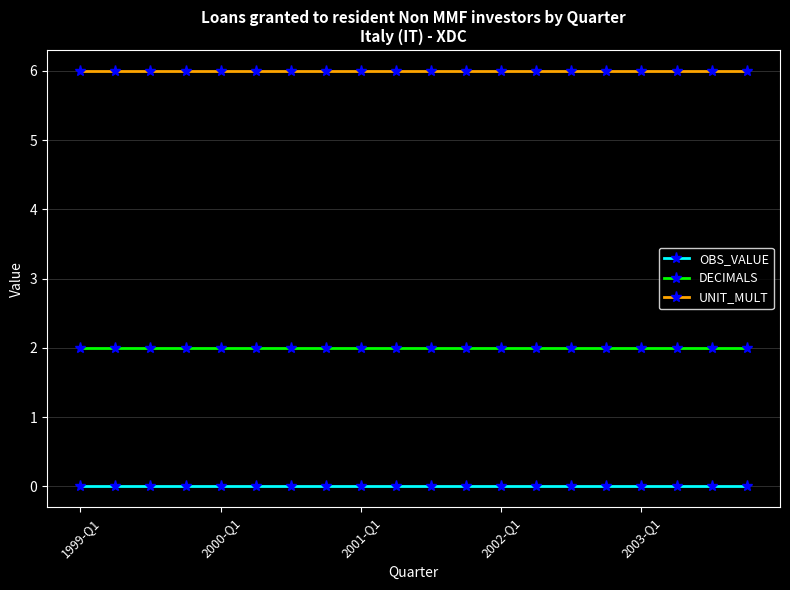

At how many categories does at least one series exceed 4?

20